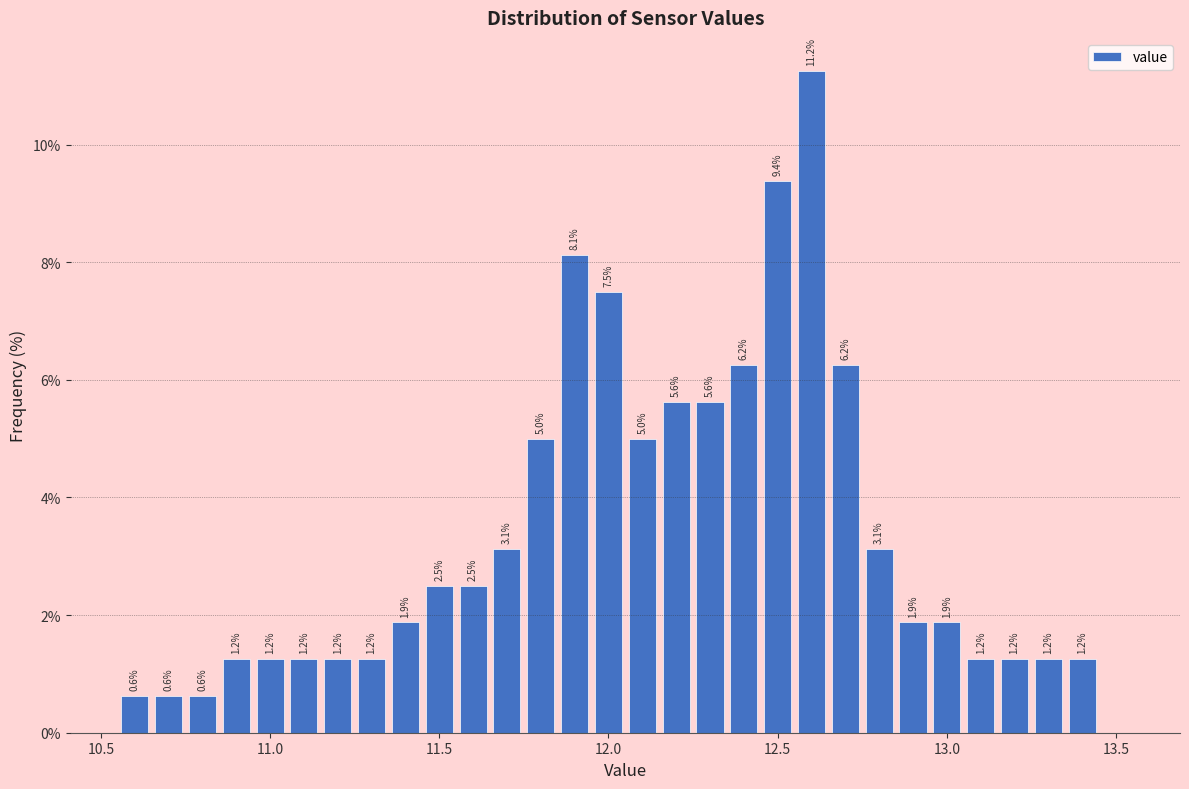

Read against the x-axis, roughly where is the centre of the tallest bar?

12.60